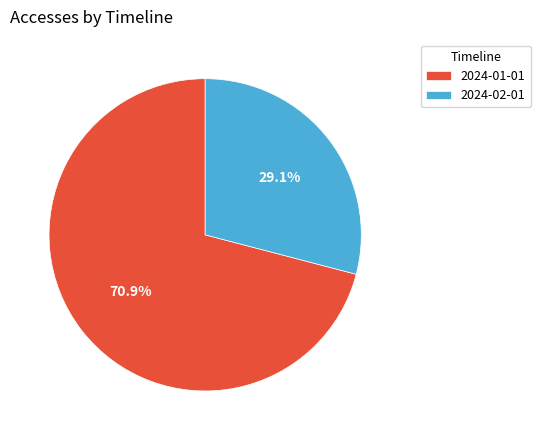

The 2024-02-01 slice represents 29% of the pie. True or false?

True